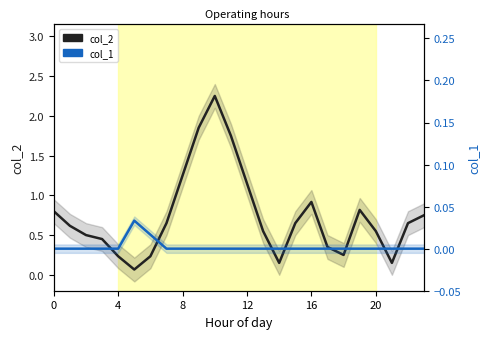

How many distinct data groups are displayed?

2